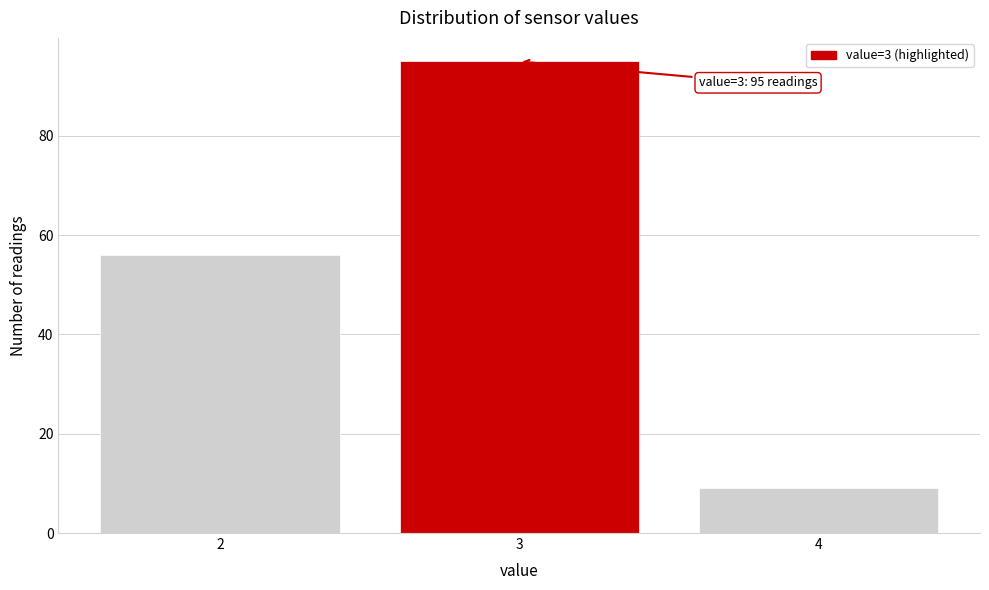

Reading left to right, list all the values displayed in this chart.

56	95	9